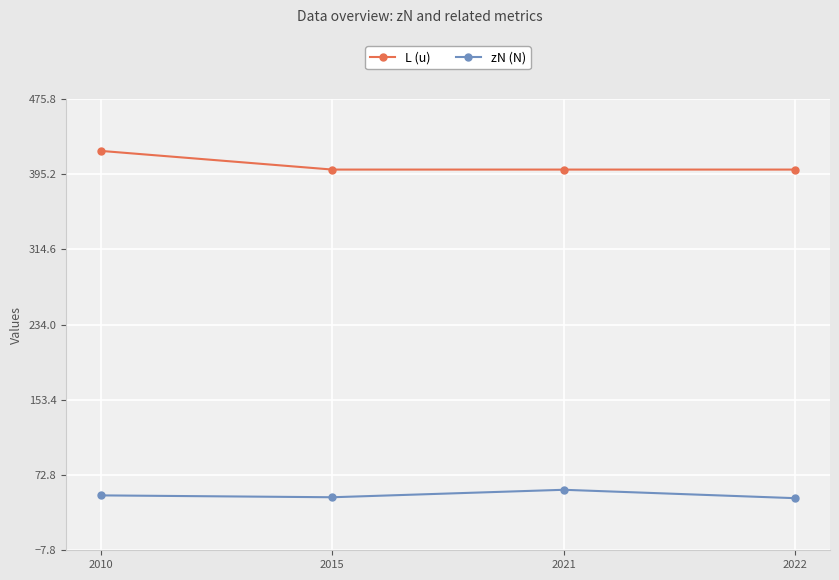

Rank the series at 2021 from lowest to highest value.

zN (N), L (u)